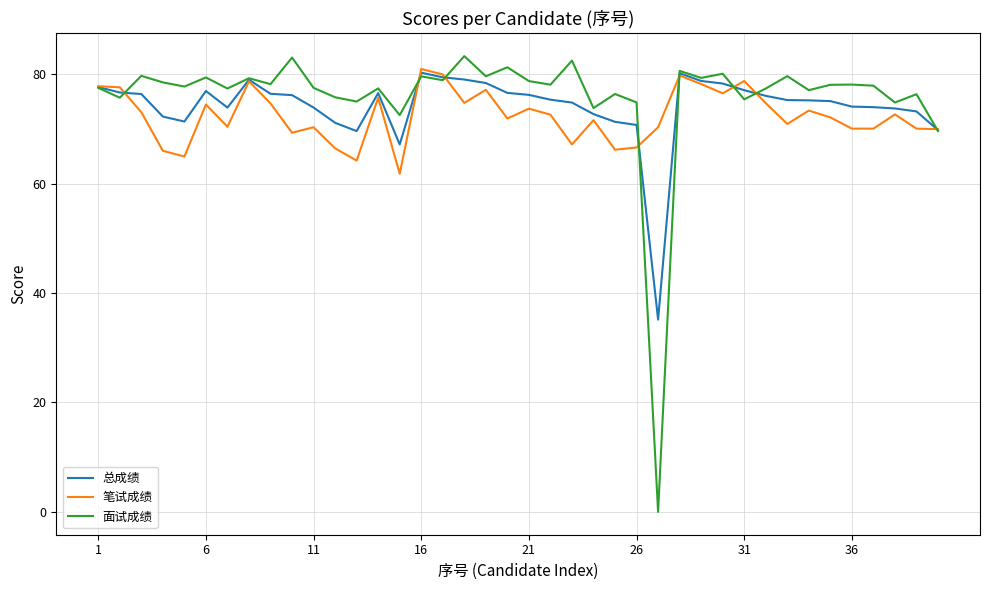

What is the maximum value shown in the chart?

83.3